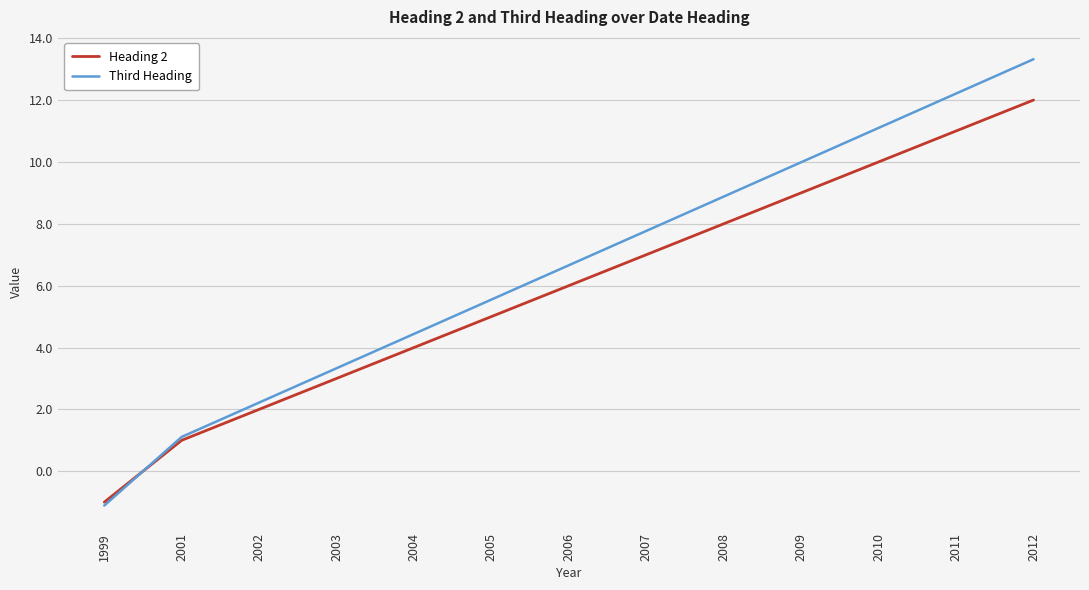

How many lines are shown in the chart?

2